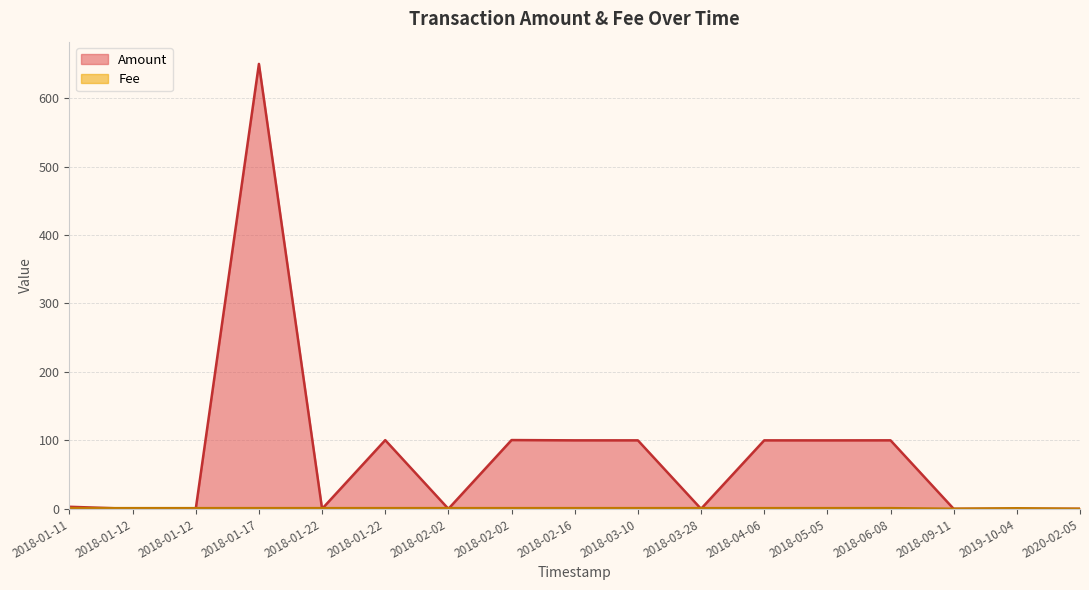

At how many categories does at least one series exceed 523?

1